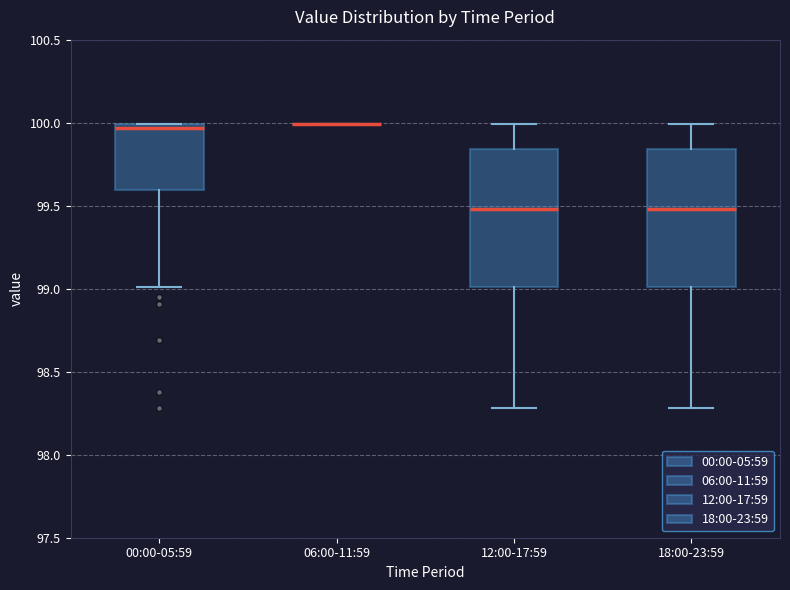

Reading left to right, transcribe this box plot: for each box, give where its median line is, the range the box spans, and where its two whiskers end, as read against the y-axis. The values are not printed on the chart, so give them approximately, as read against the axis.

00:00-05:59: median 99.95, box 99.60 to 100.00, whiskers 99.00 to 100.00
06:00-11:59: box collapsed to a line at 100.00, whiskers 100.00 to 100.00
12:00-17:59: median 99.50, box 99.00 to 99.85, whiskers 98.30 to 100.00
18:00-23:59: median 99.50, box 99.00 to 99.85, whiskers 98.30 to 100.00